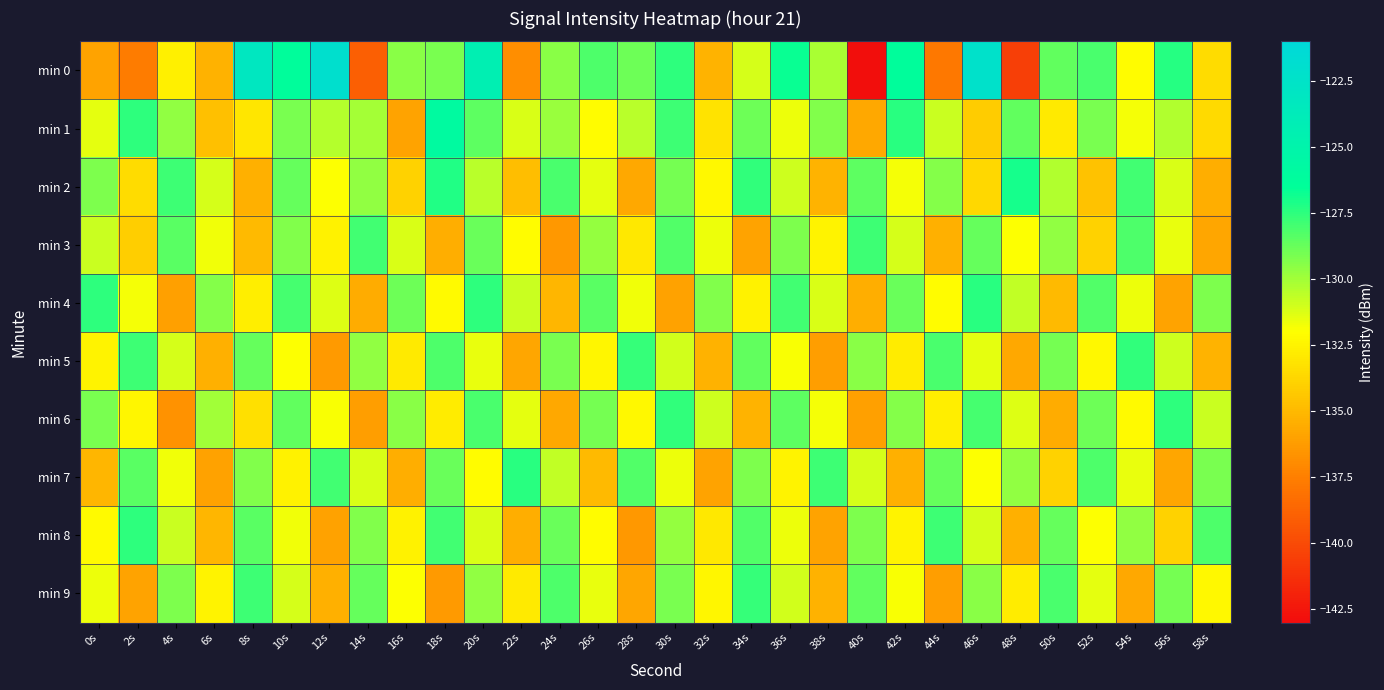

Between 4s and 24s, which series saw the biggest shift?

min 3